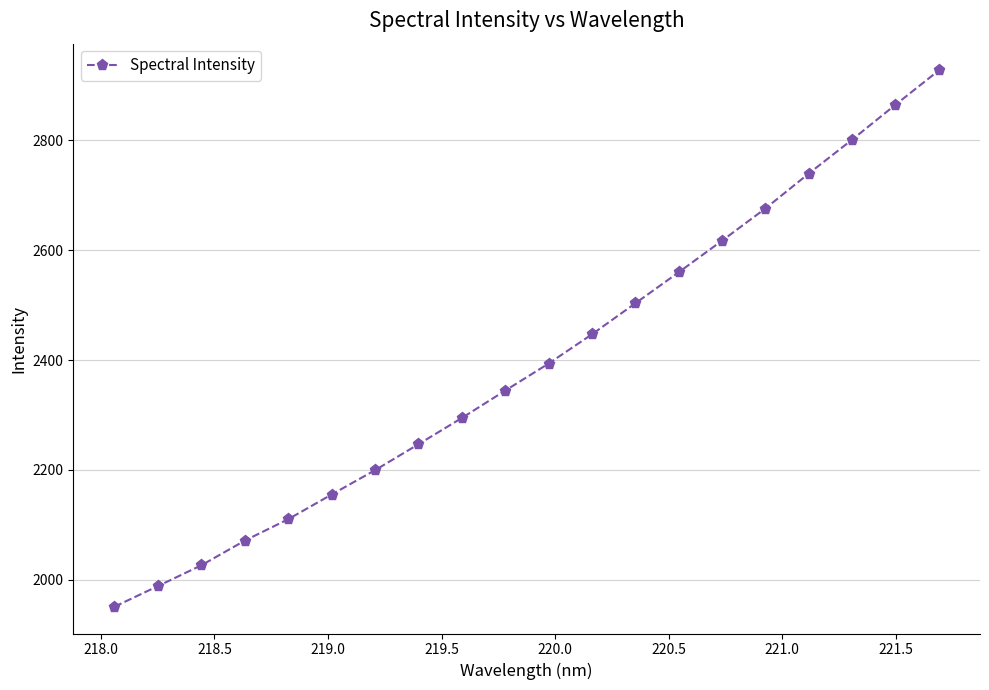

What is the value of the 4th point from the left?

2071.4